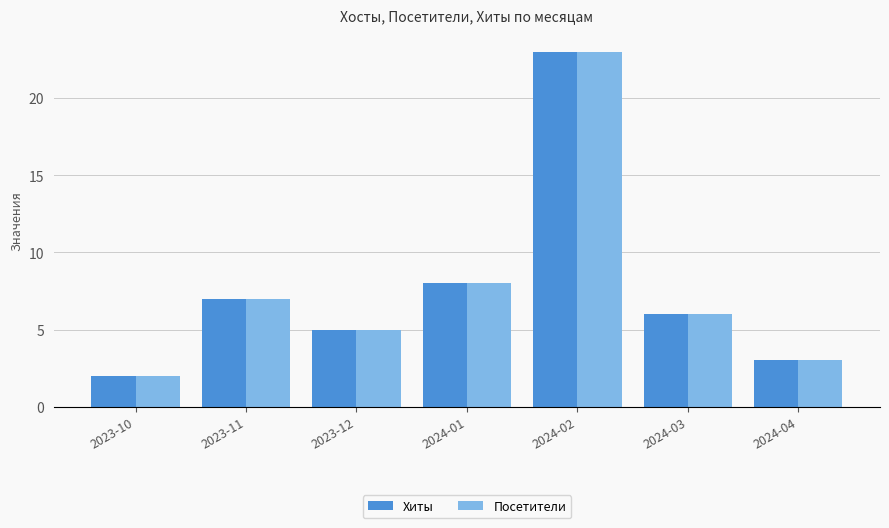

List the labels in order of Хиты value, largest first.

2024-02, 2024-01, 2023-11, 2024-03, 2023-12, 2024-04, 2023-10